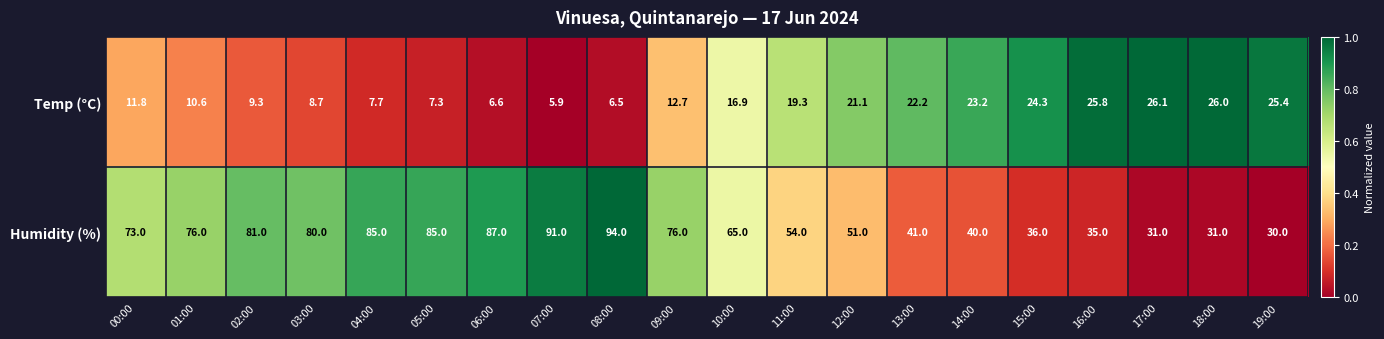

Where is Temp (°C) nearest to the value 16?

10:00